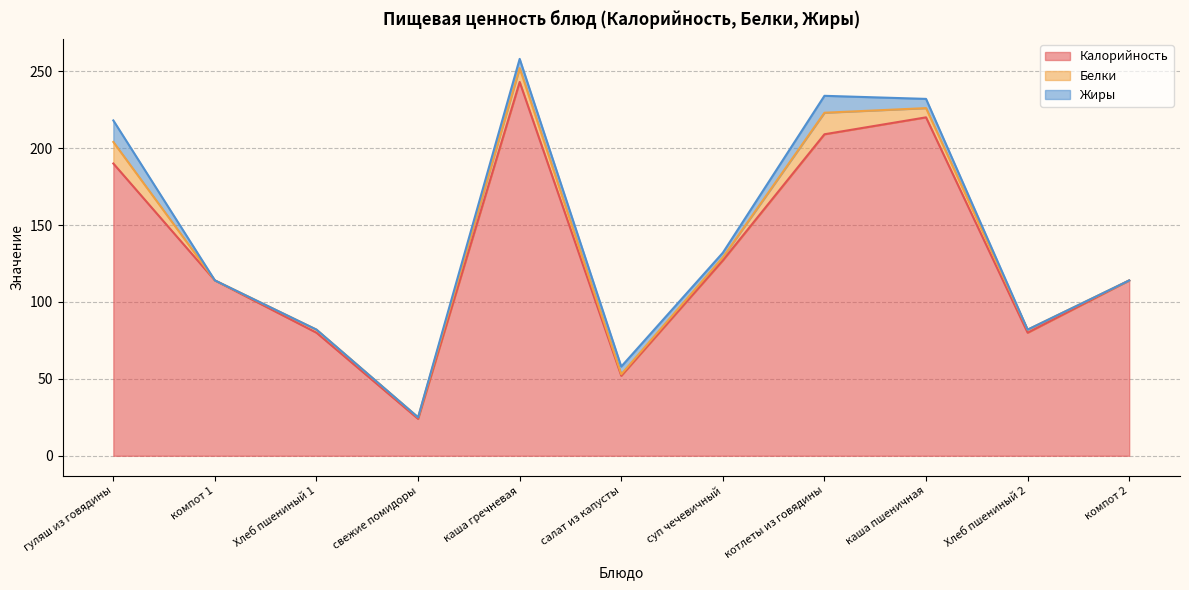

At which label does Калорийность reach its minimum?

свежие помидоры